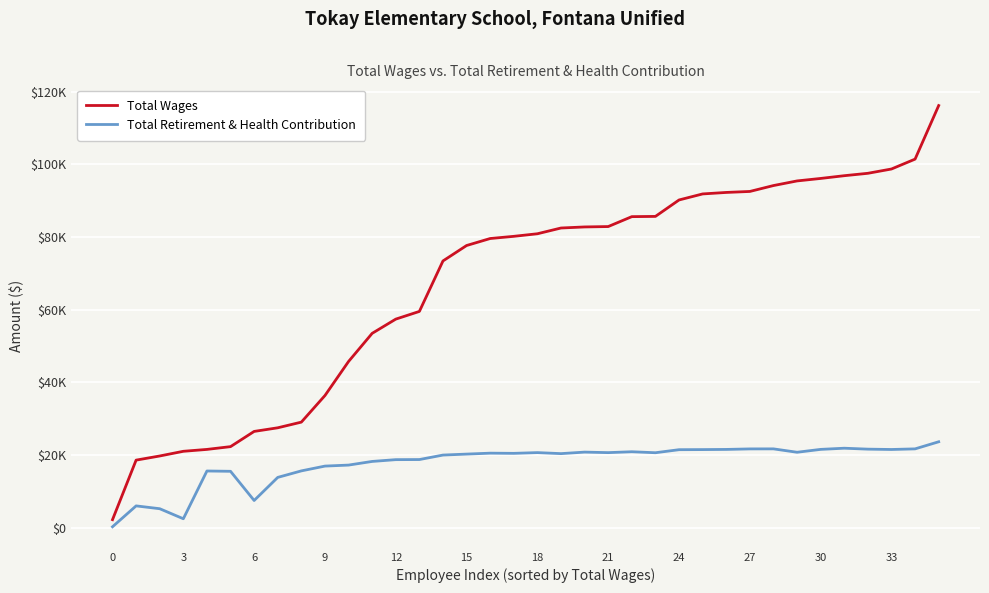

Which category has the highest value in the Total Retirement & Health Contribution series?

35